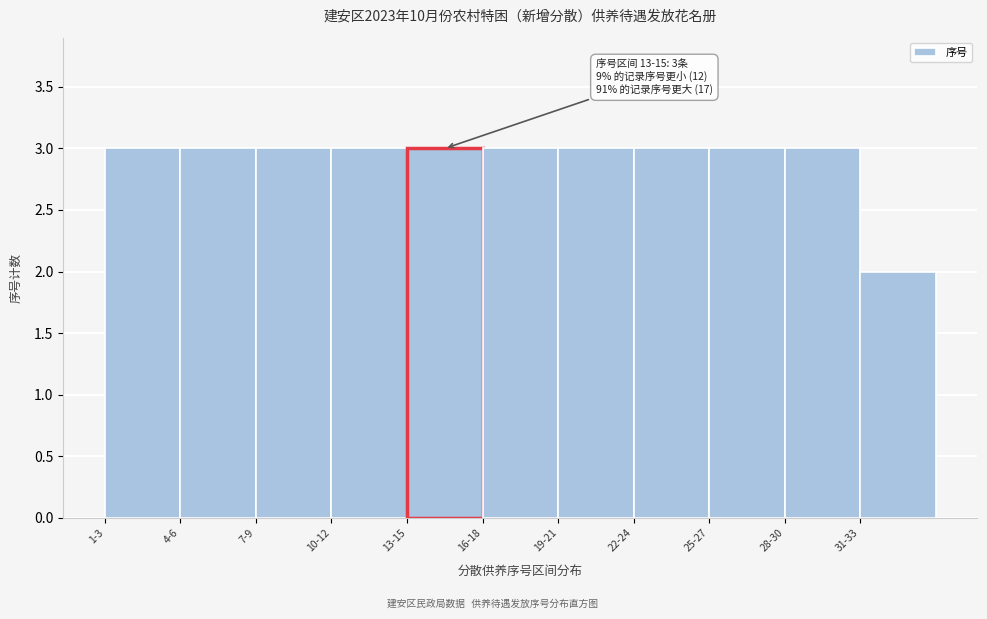

Reading right to left, transcribe all the data shown in this chart.

2	3	3	3	3	3	3	3	3	3	3